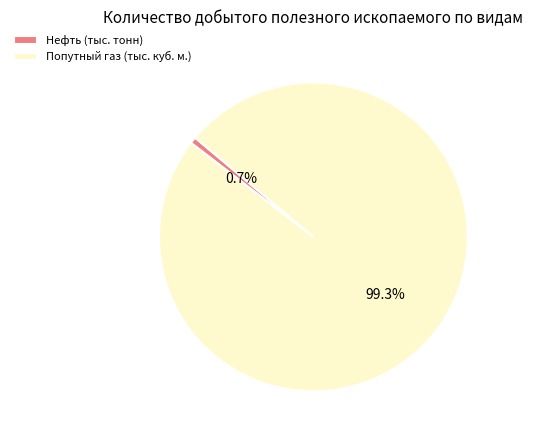

To the nearest percent, what portion does Нефть (тыс. тонн) represent?

1%